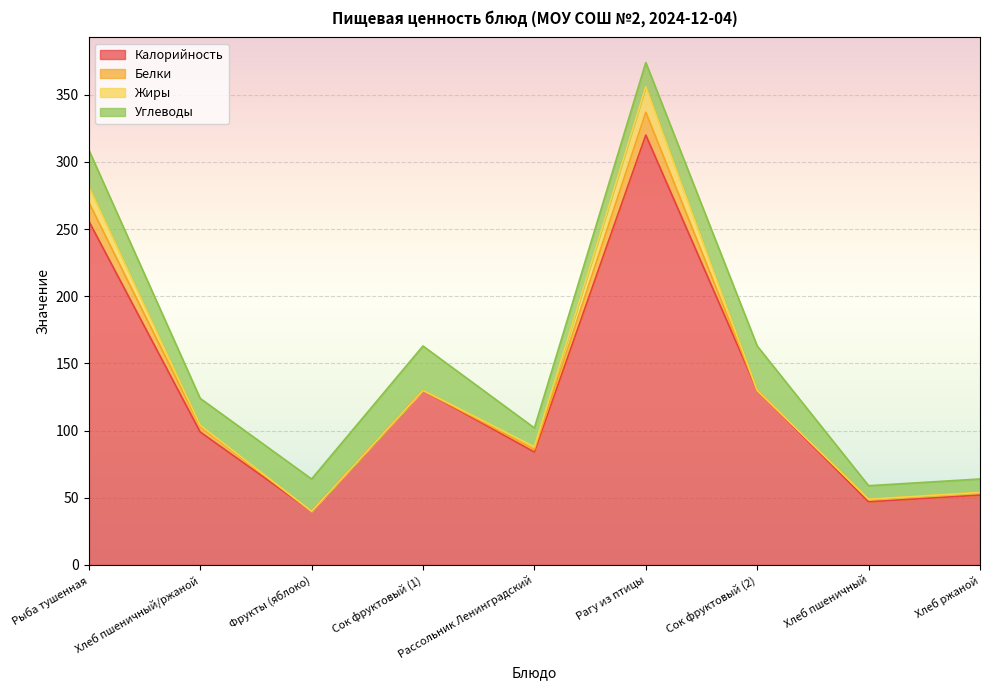

What is the difference between the maximum and minimum values in the Жиры series?

19